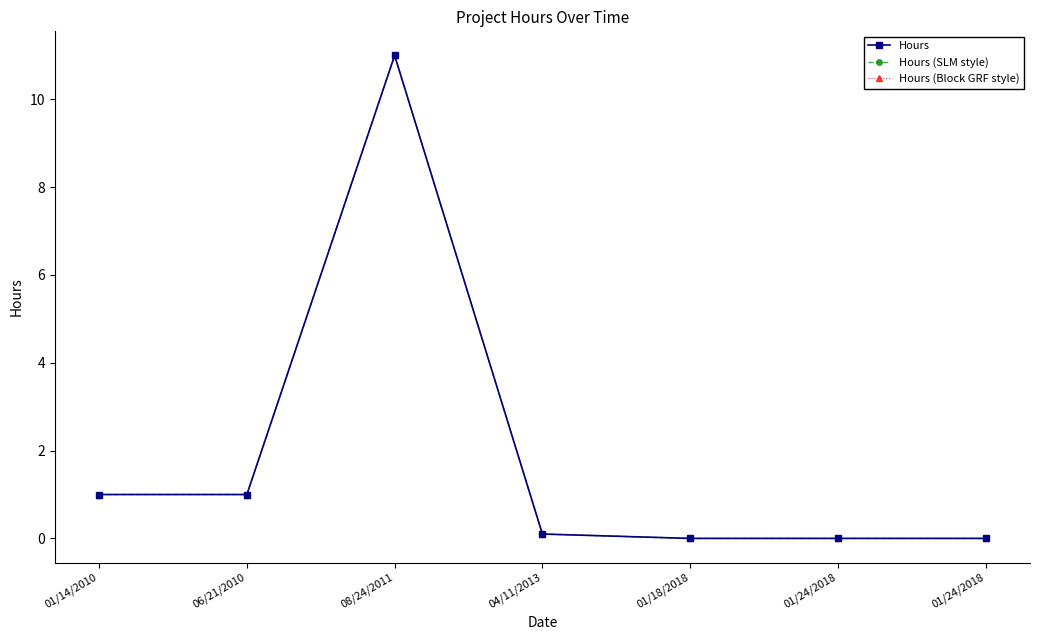

Rank the series by their maximum value, from lowest to highest.

Hours, Hours (SLM style), Hours (Block GRF style)